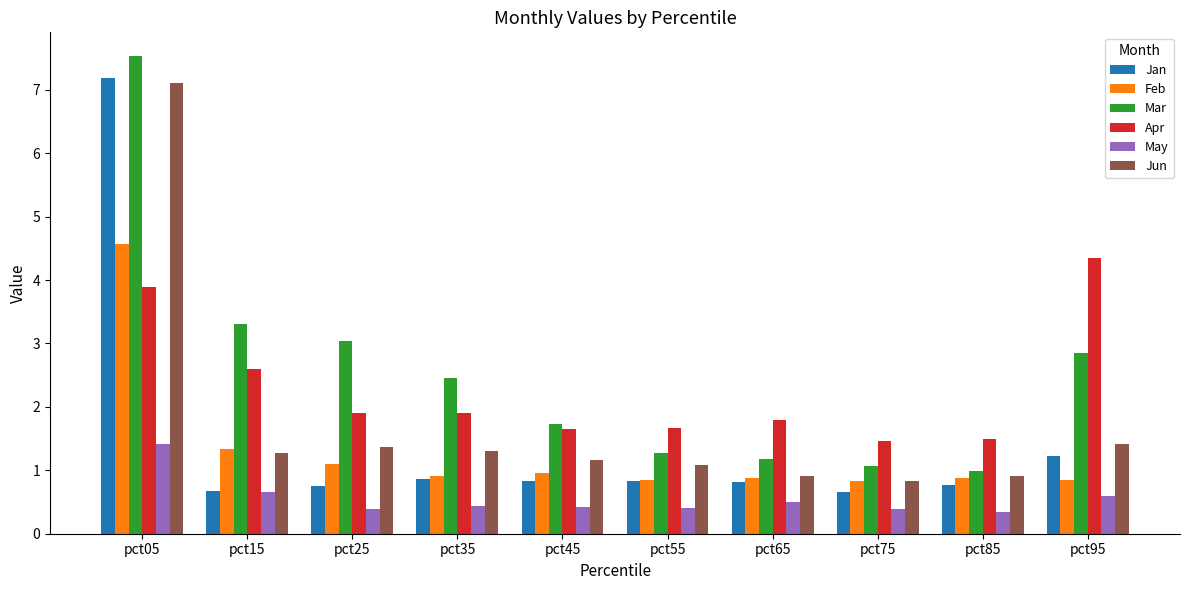

True or false: Mar has a value of 1.3 at pct55.

True